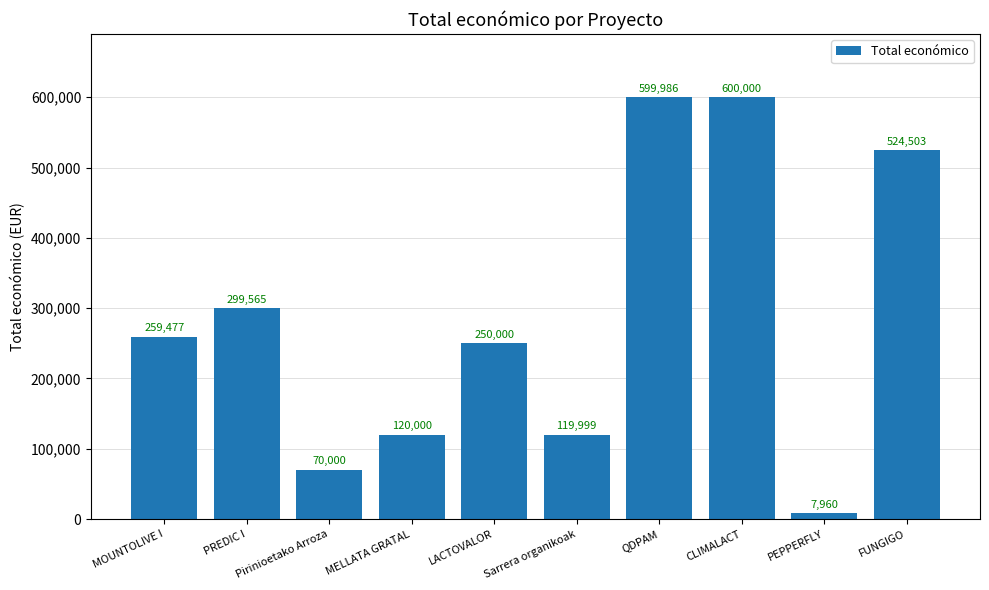

Reading right to left, extract all data points from this chart.

FUNGIGO=524503	PEPPERFLY=7960	CLIMALACT=600000	QDPAM=599986	Sarrera organikoak=119999	LACTOVALOR=250000	MELLATA GRATAL=120000	Pirinioetako Arroza=70000	PREDIC I=299565	MOUNTOLIVE I=259477